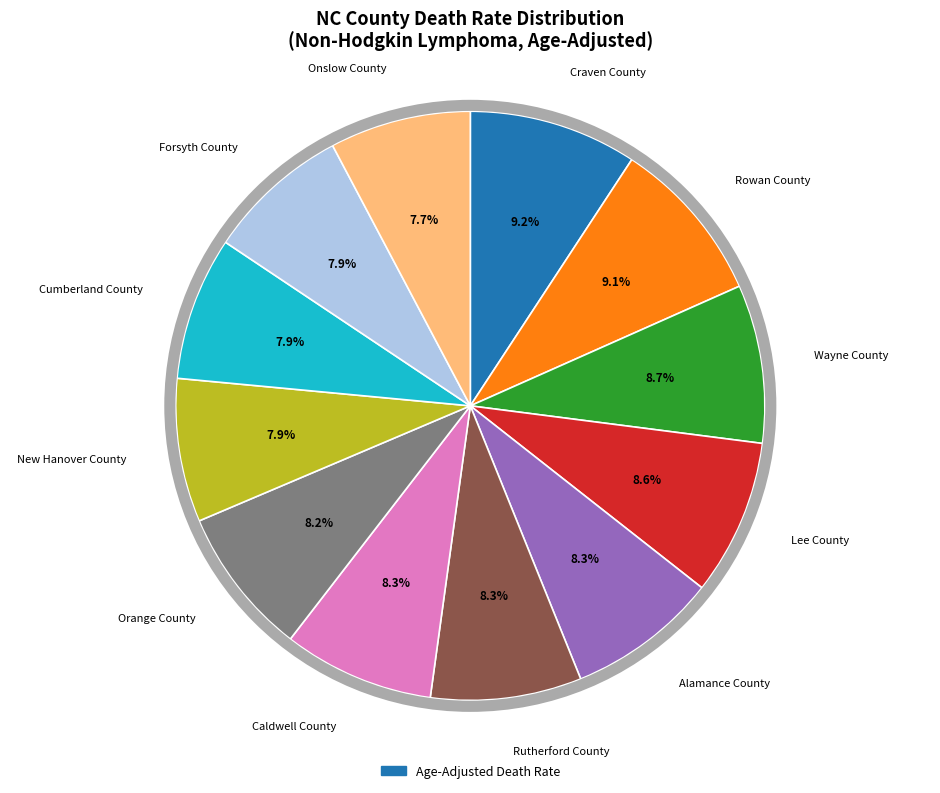

Is there a majority slice in this chart?

No